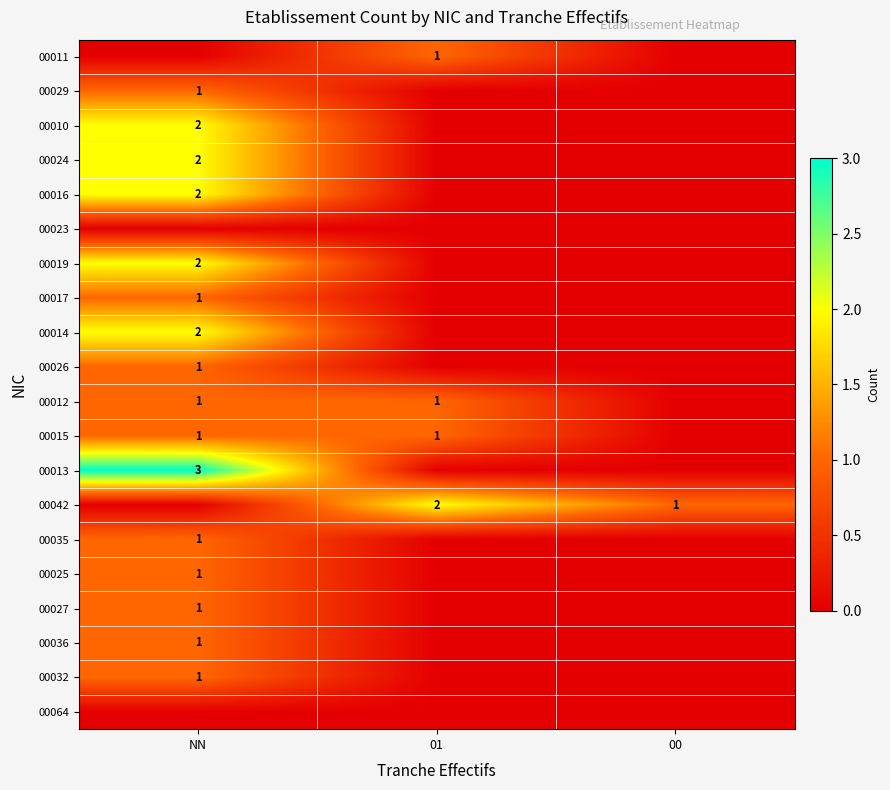

Is it true that 00012 equals 1 at NN?

True